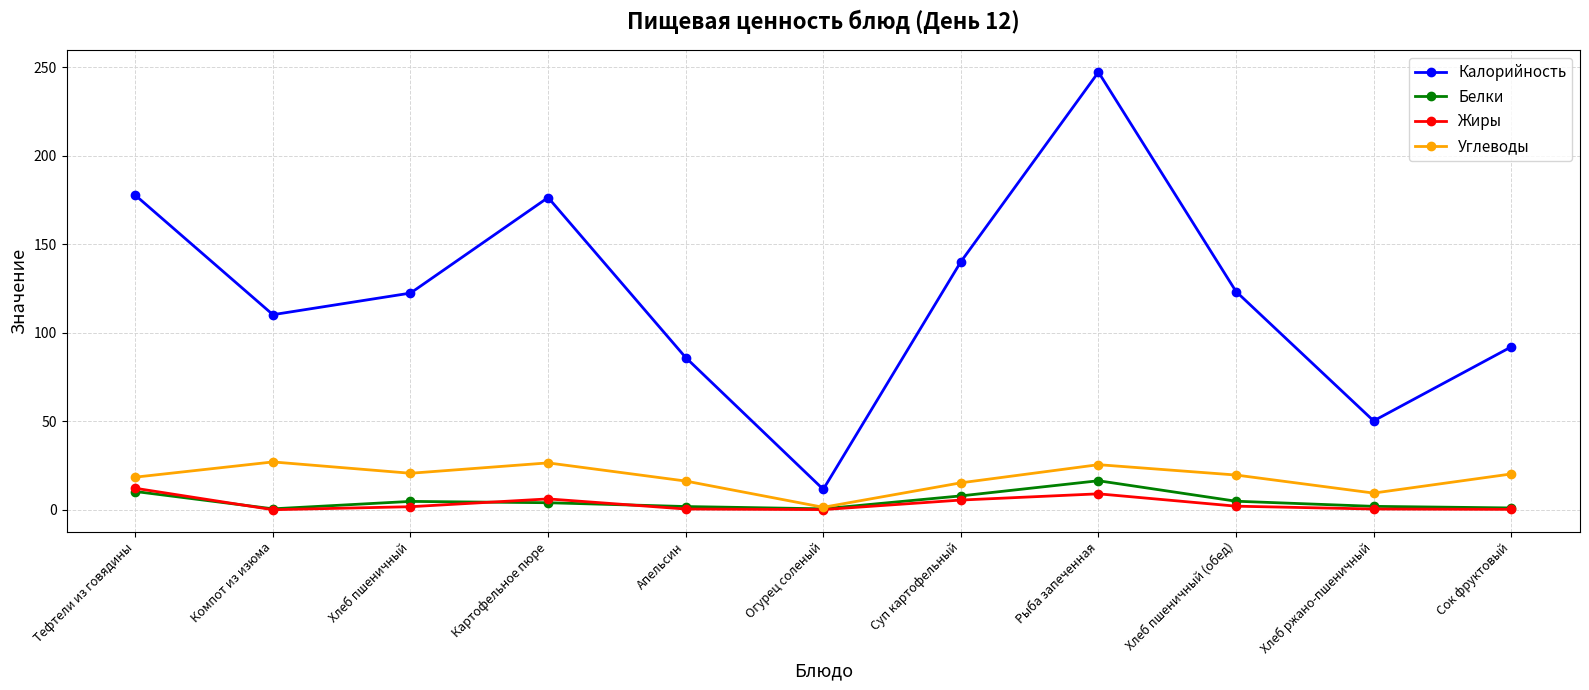

What are all the series names shown in the legend?

Калорийность, Белки, Жиры, Углеводы